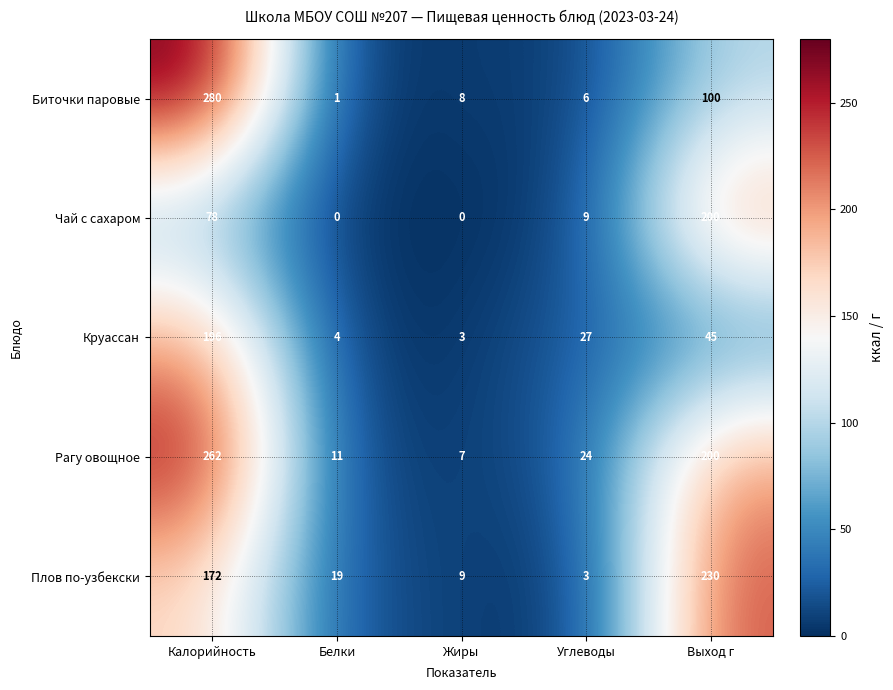

At which label is Плов по-узбекски closest to 116?

Калорийность